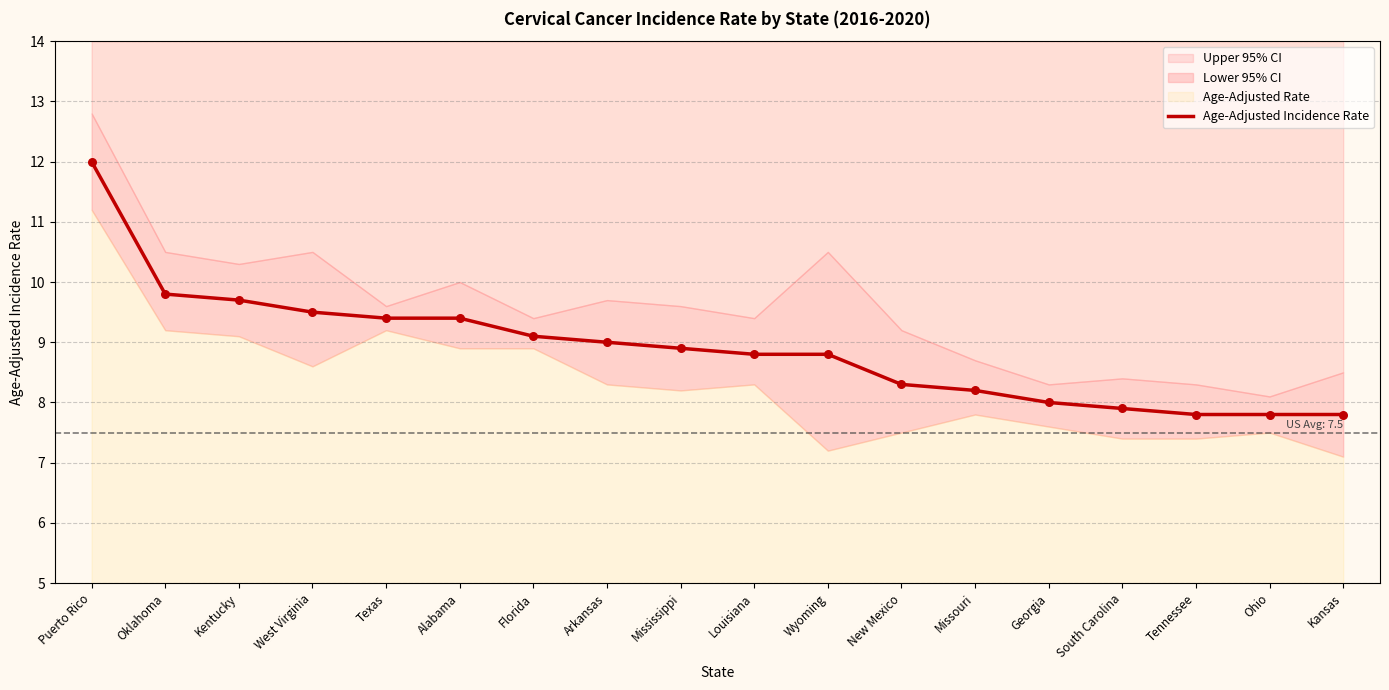

What is the ratio of the value at Georgia to the value at Oklahoma?

0.8